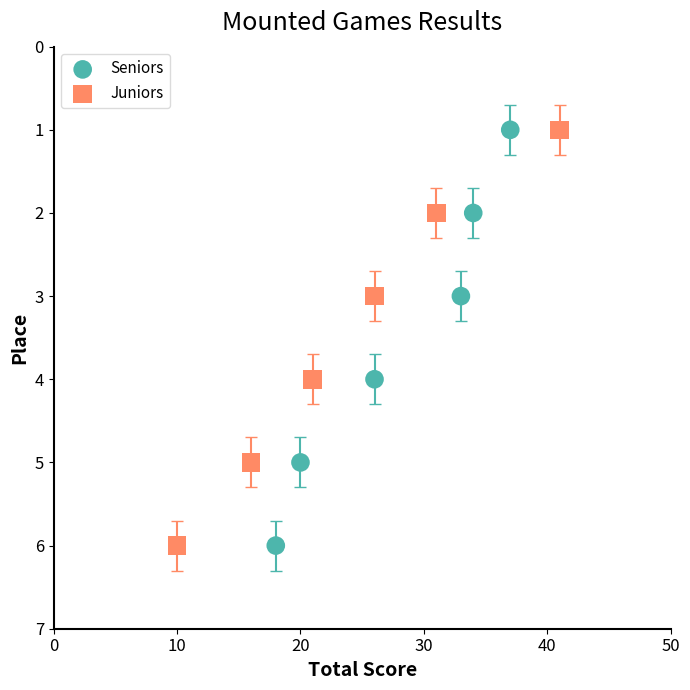

What are all the series names shown in the legend?

Seniors, Juniors